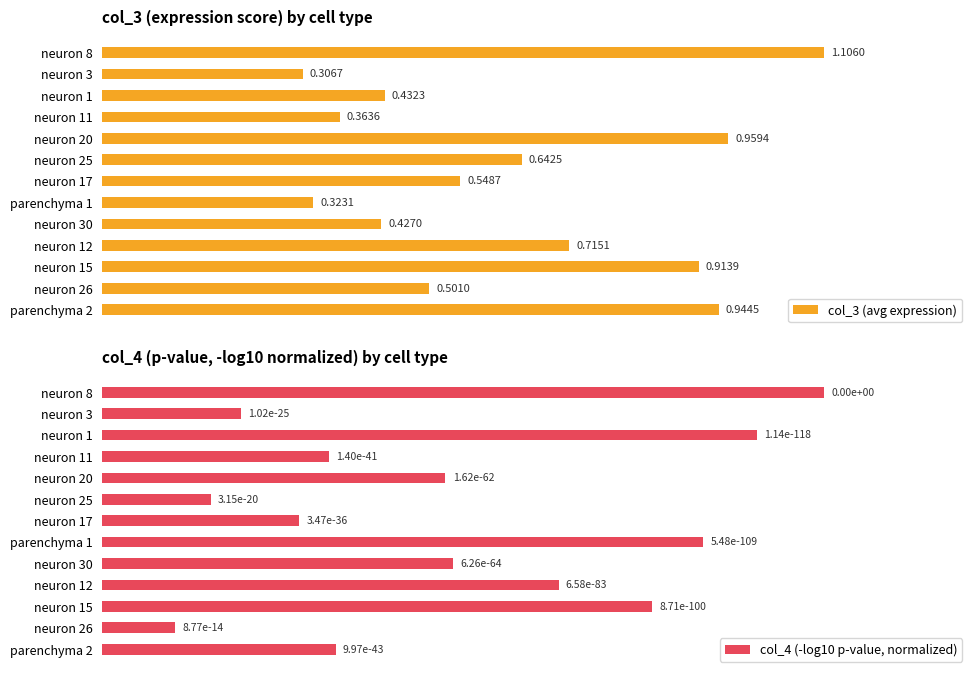

Rank the categories by col_3 (avg expression) value from highest to lowest.

neuron 8, neuron 20, parenchyma 2, neuron 15, neuron 12, neuron 25, neuron 17, neuron 26, neuron 1, neuron 30, neuron 11, parenchyma 1, neuron 3